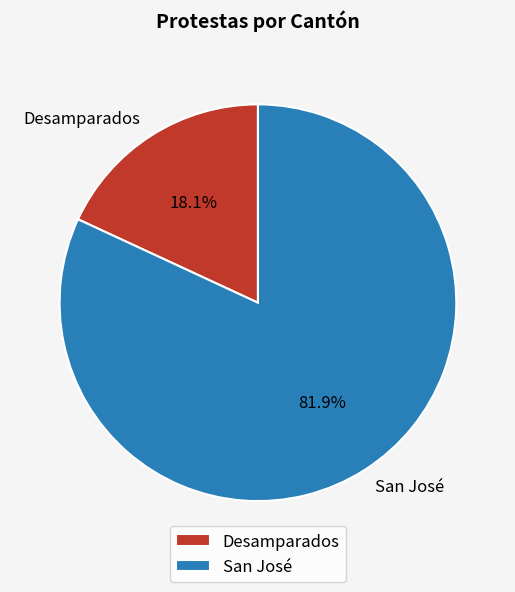

Count the number of slices in the pie.

2